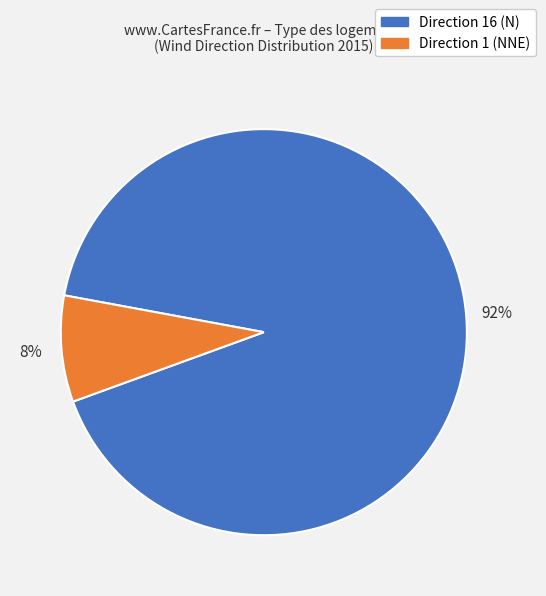

To the nearest percent, what is the average slice percentage?

50%